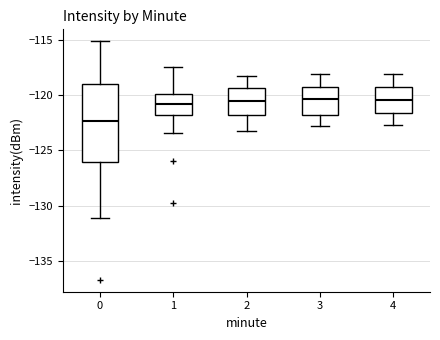

Where does the upper whisker of the box at x = 1 end on the y-axis? The values are not printed on the chart, so give them approximately, as read against the axis.

-117.5